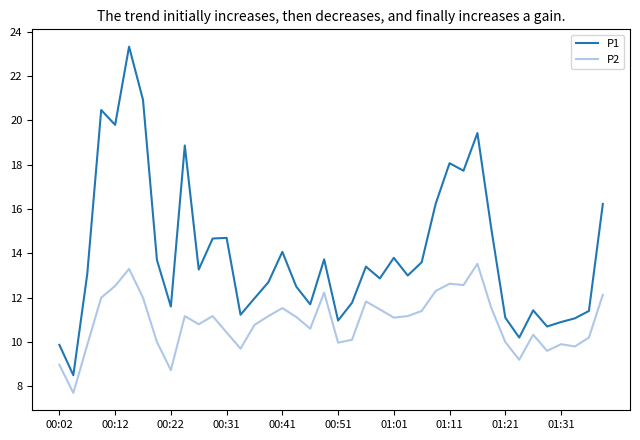

Rank the series by their average value, from lowest to highest.

P2, P1